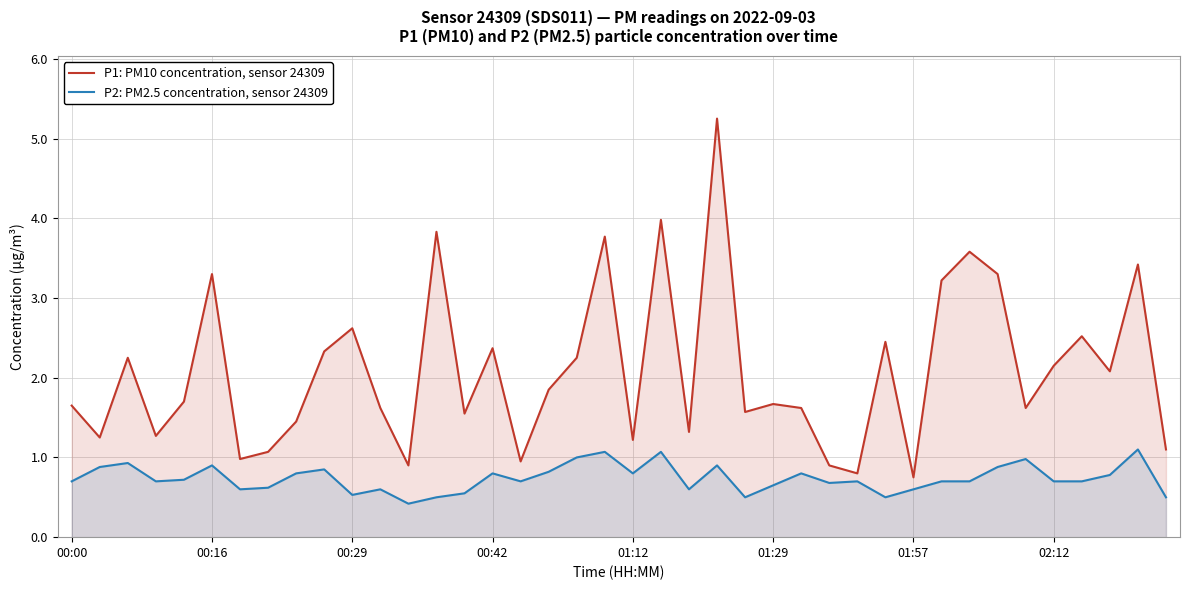

What is the difference between the maximum and minimum values in the P1: PM10 concentration, sensor 24309 series?

4.5